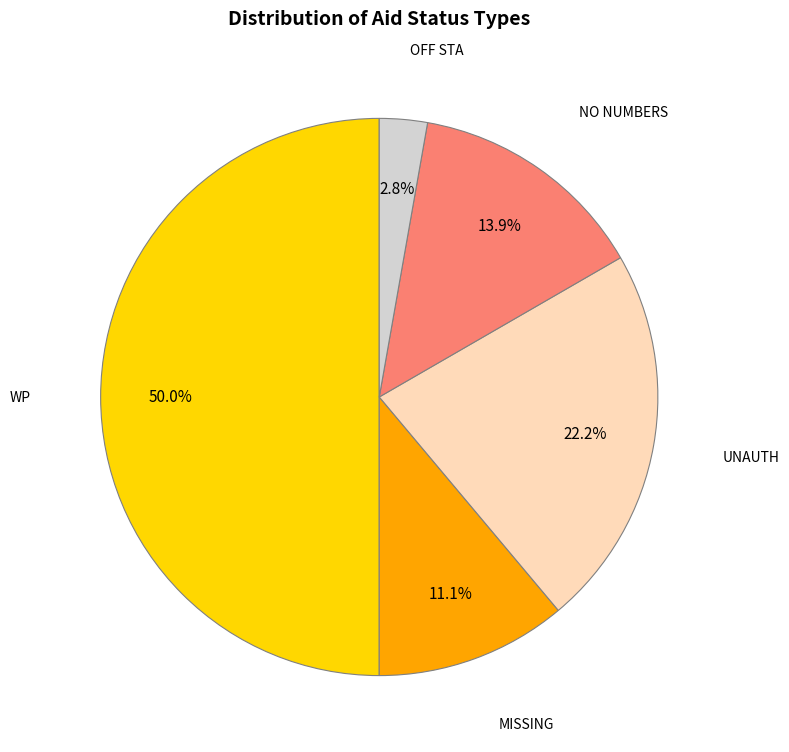

To the nearest percent, what portion does NO NUMBERS represent?

14%